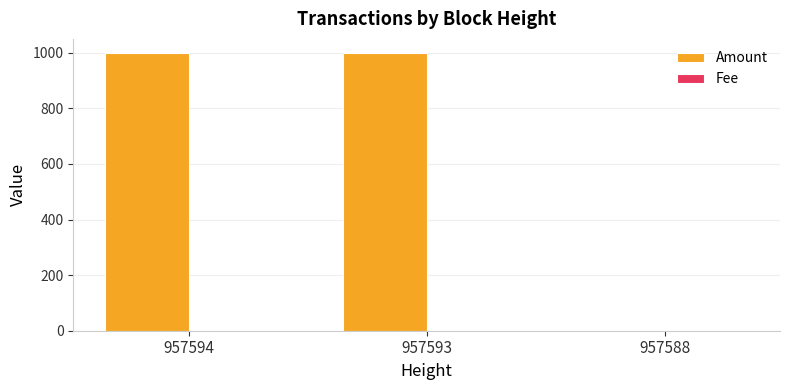

What is the sum of all Amount values?

1999.0